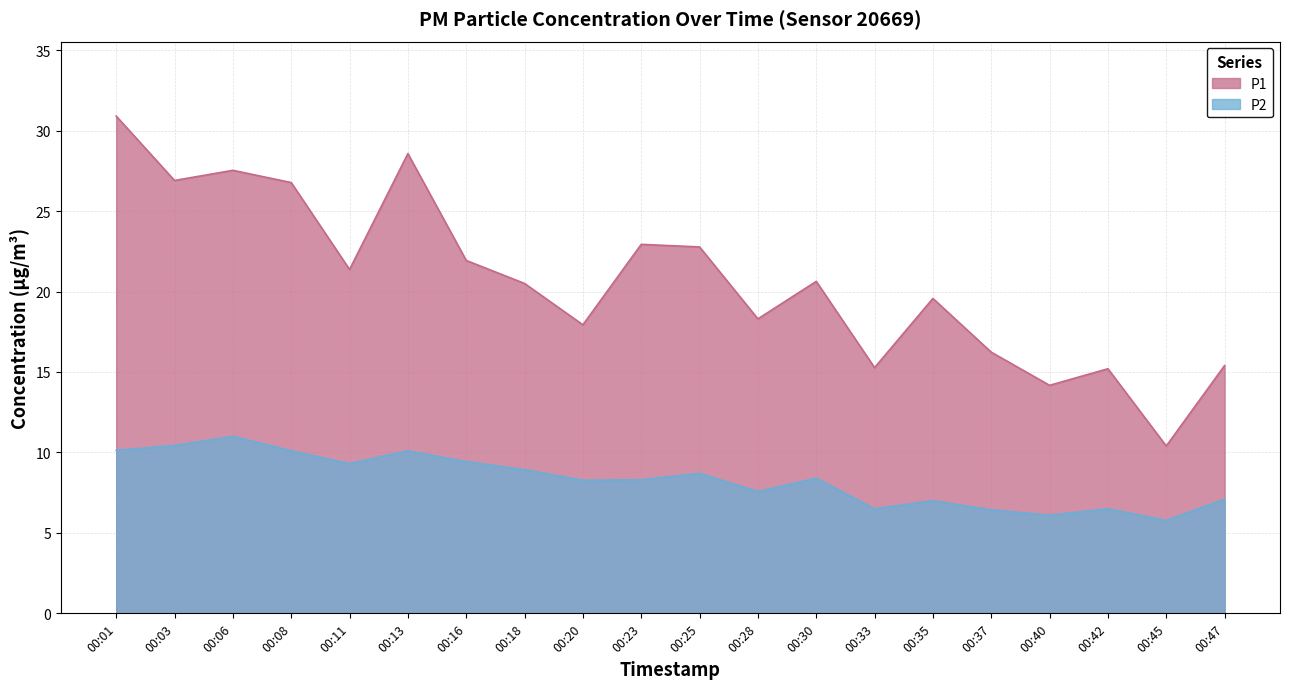

True or false: P2 and P1 cross at least once.

False